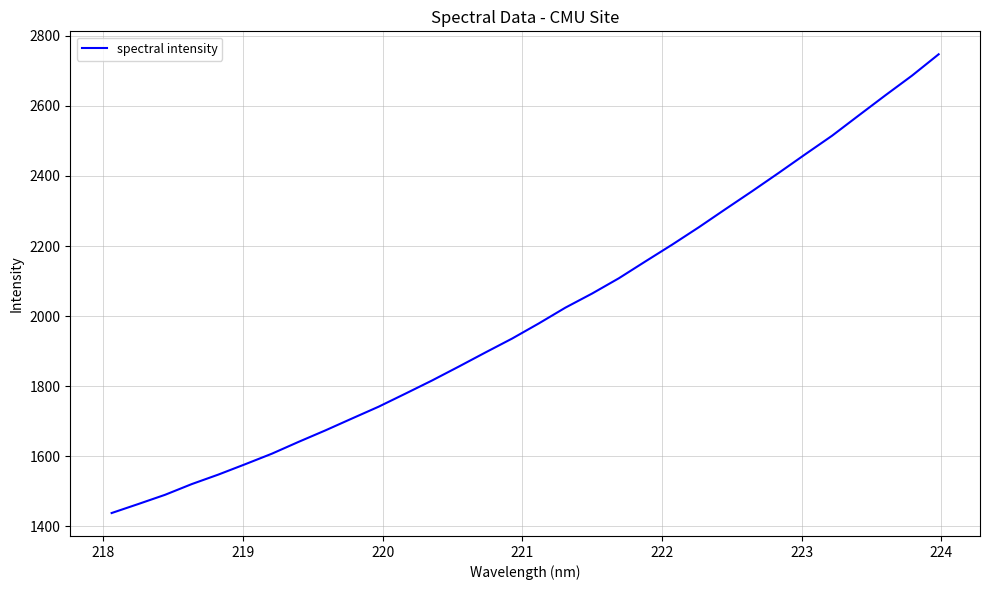

Count the number of values greater than 1978.

16